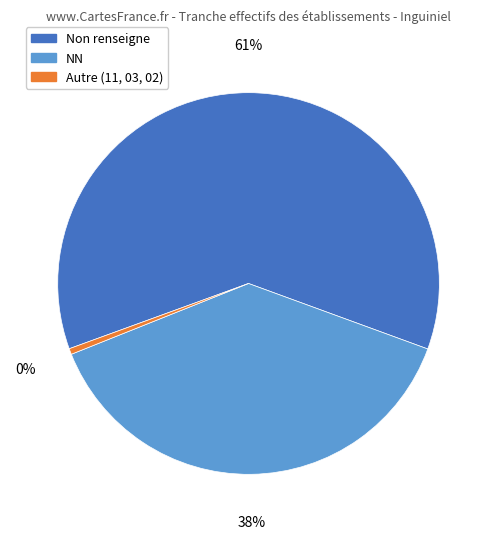

To the nearest percent, what is the average slice percentage?

33%